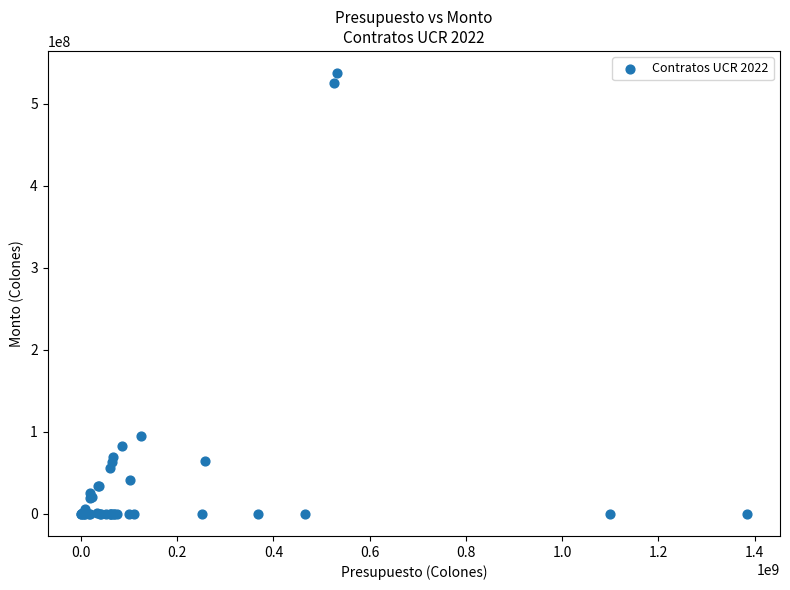

What Y value in the scatter plot is closest to 268812700?

94654493